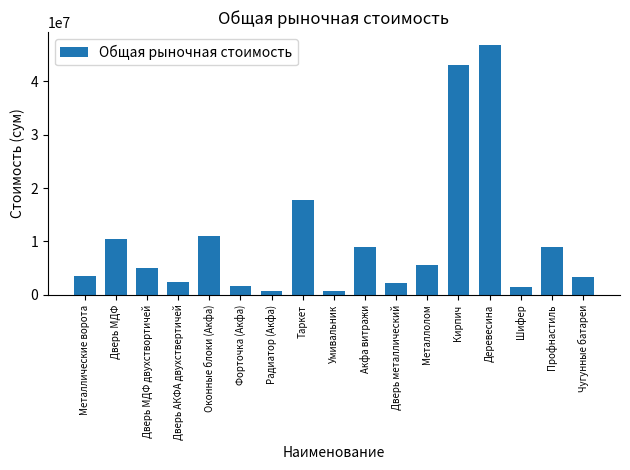

What is the change in value from Дверь МДФ двухствортичей to Профнастиль?

+3983666.7